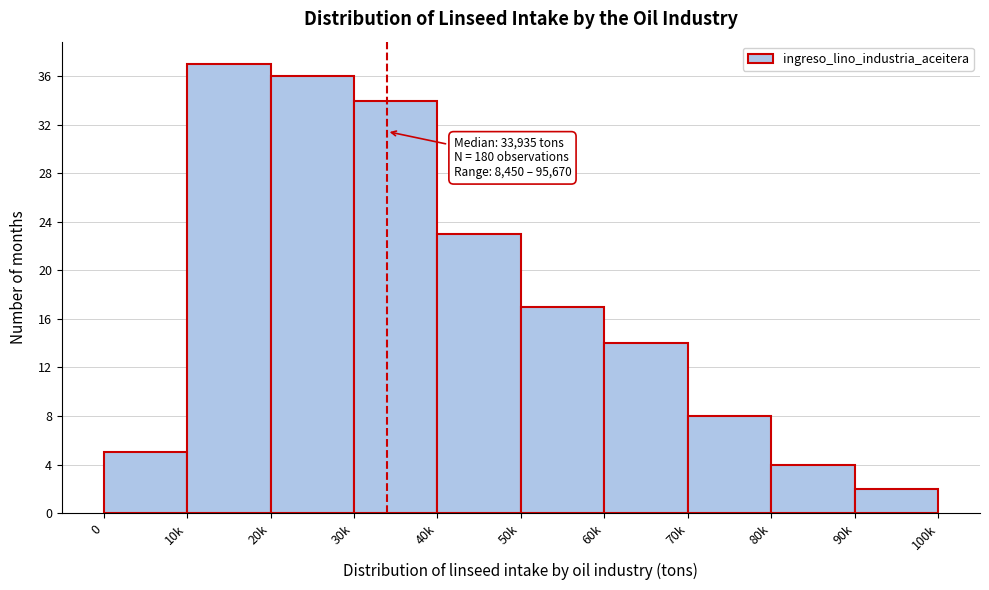

Reading left to right, list all the values displayed in this chart.

0=5	10k=37	20k=36	30k=34	40k=23	50k=17	60k=14	70k=8	80k=4	90k=2